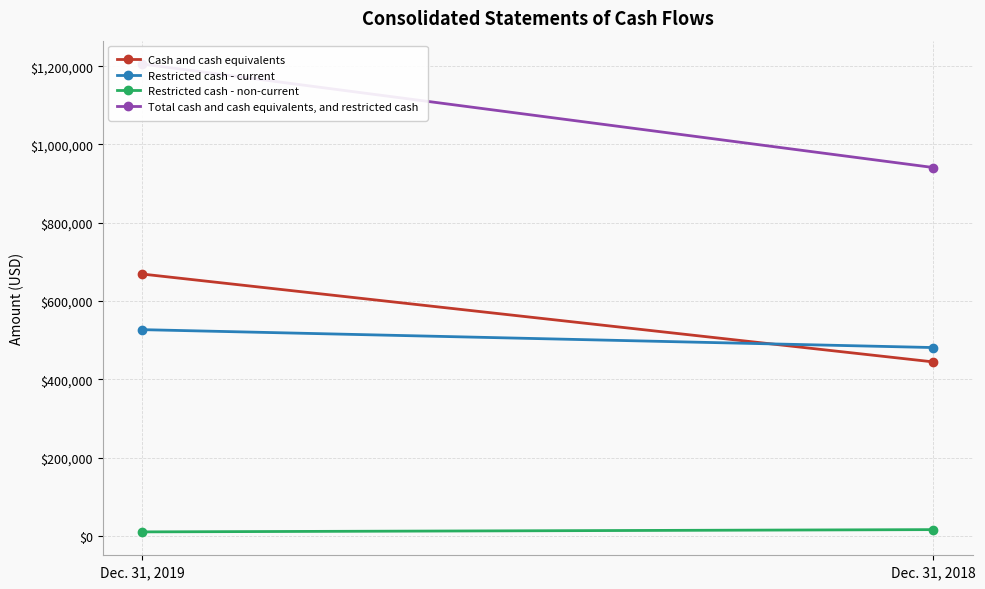

Reading left to right, transcribe all the data shown in this chart.

Cash and cash equivalents: Dec. 31, 2019=668770	Dec. 31, 2018=444298
Restricted cash - current: Dec. 31, 2019=526723	Dec. 31, 2018=480976
Restricted cash - non-current: Dec. 31, 2019=9927	Dec. 31, 2018=15716
Total cash and cash equivalents, and restricted cash: Dec. 31, 2019=1205420	Dec. 31, 2018=940990